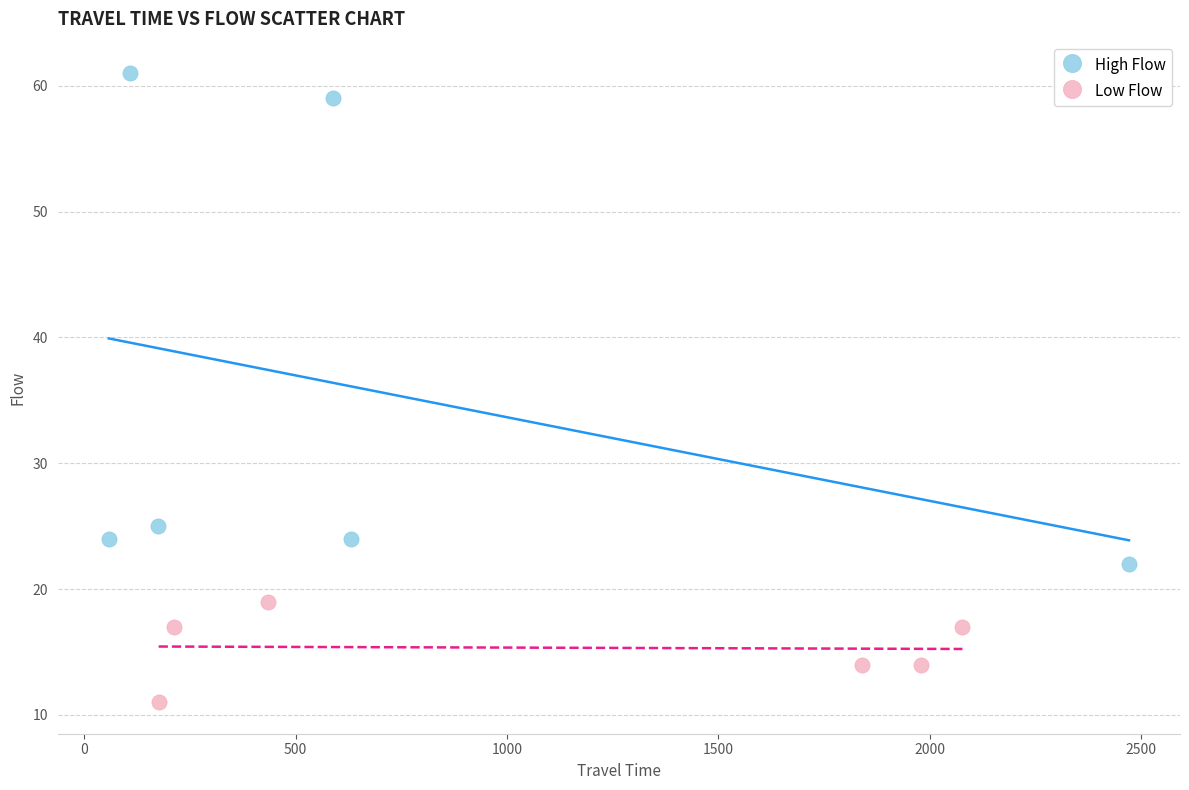

Which series contains the highest Y value?

High Flow